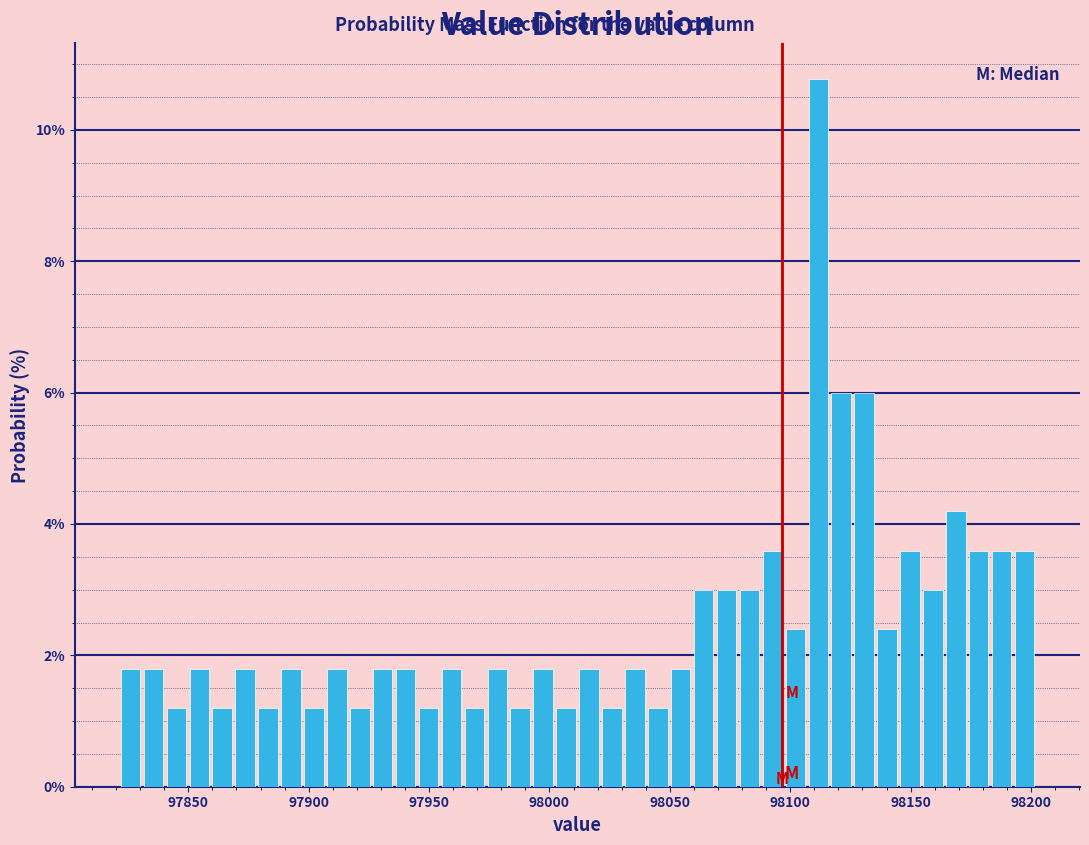

Read against the x-axis, roughly where is the centre of the tallest bar?

98110